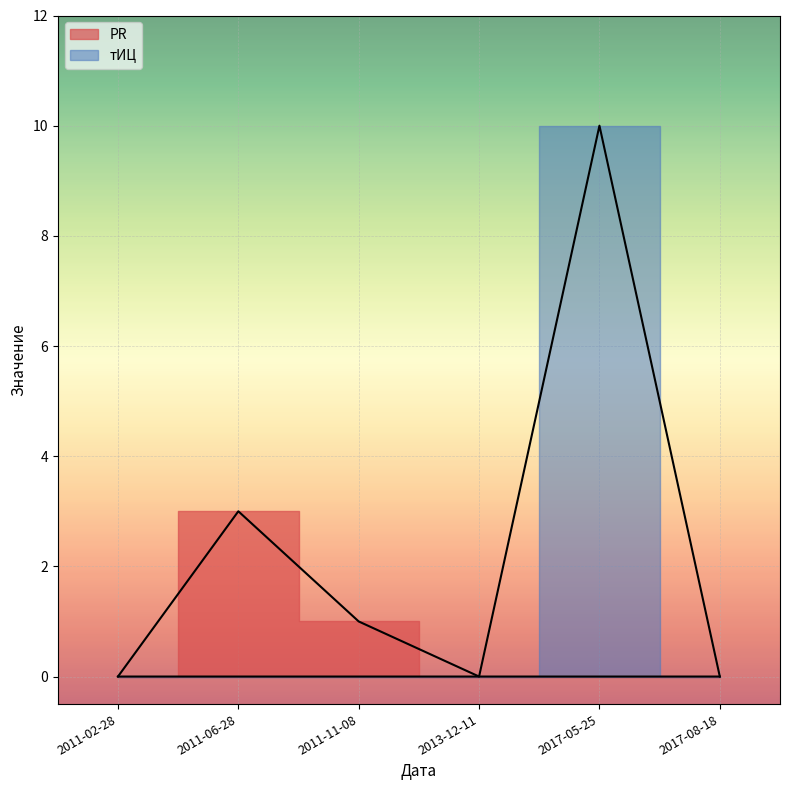

List the series in order of their peak value, highest first.

тИЦ, PR